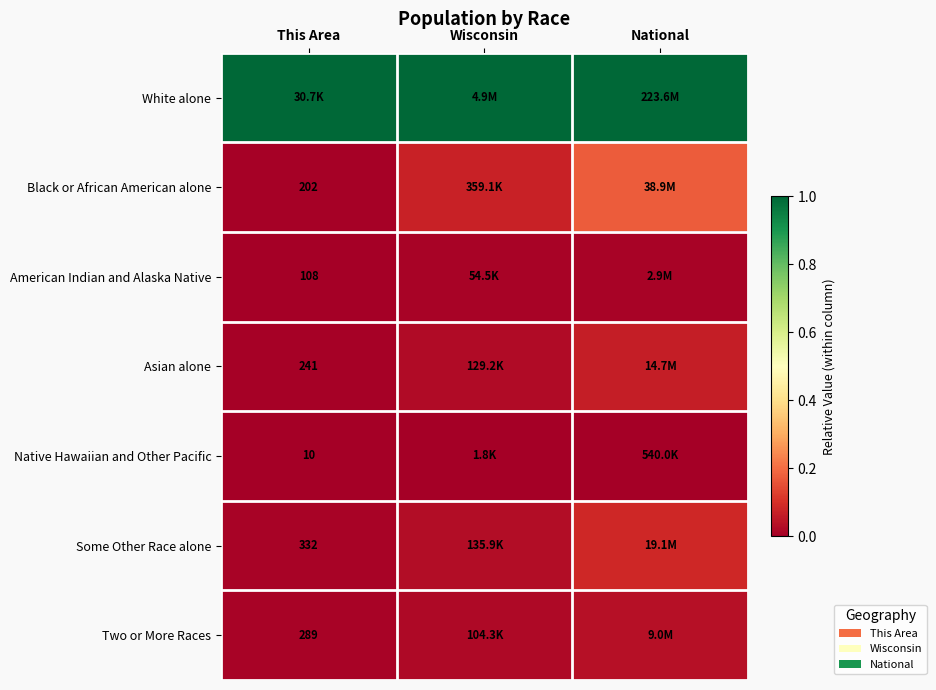

Which series has the largest total across all categories?

White alone